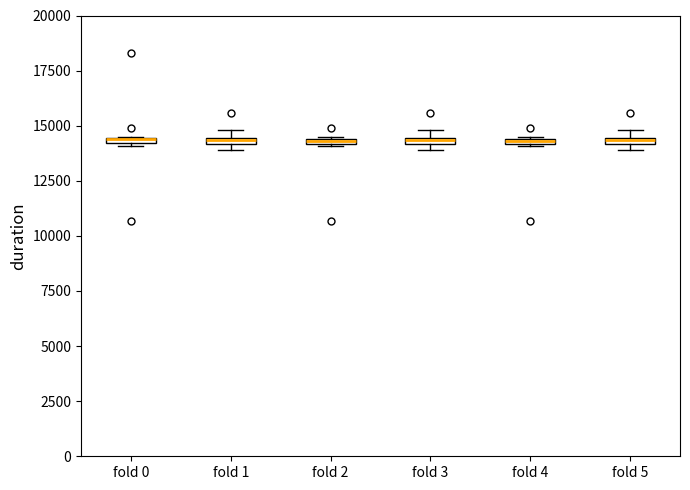

Where is the upper edge of the box for fold 0 on the y-axis? The values are not printed on the chart, so give them approximately, as read against the axis.

14500